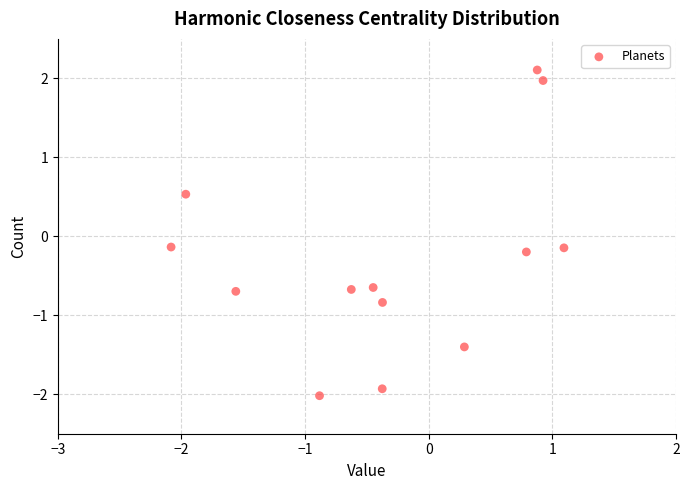

What is the range of X values (max minus min)?

3.2